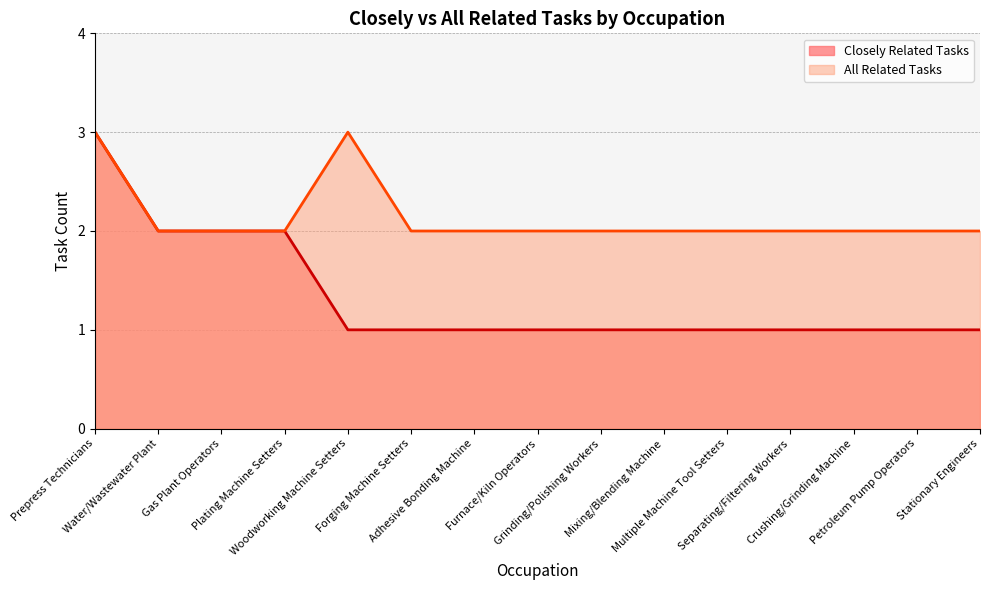

What is the total value across all series at Water/Wastewater Plant?

4